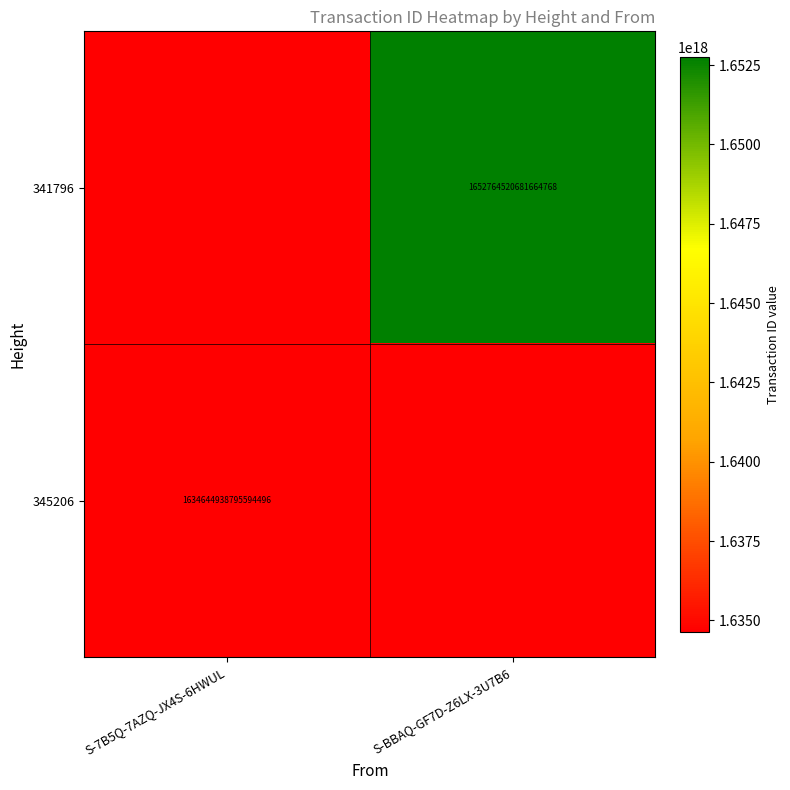

Which has a higher value, S-7B5Q-7AZQ-JX4S-6HWUL or S-BBAQ-GF7D-Z6LX-3U7B6?

S-BBAQ-GF7D-Z6LX-3U7B6